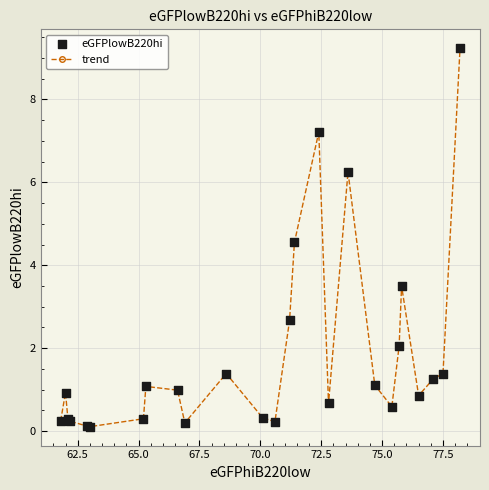

What is the greatest value displayed?

9.2